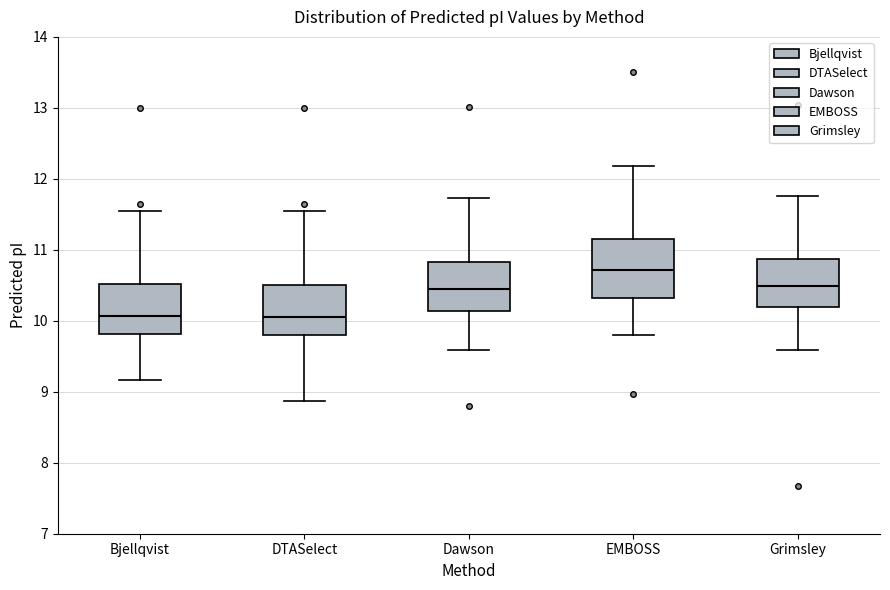

Where does the median line of the box for Dawson sit on the y-axis? The values are not printed on the chart, so give them approximately, as read against the axis.

10.5